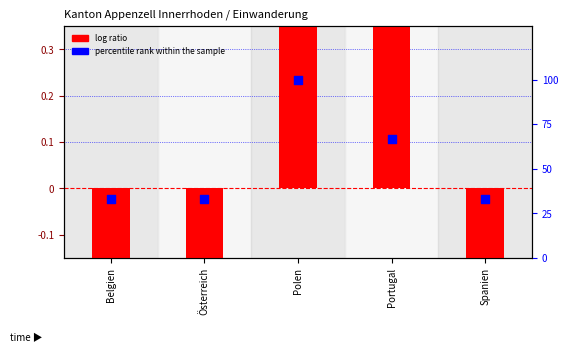

Which series reaches the maximum Y coordinate?

percentile rank within the sample